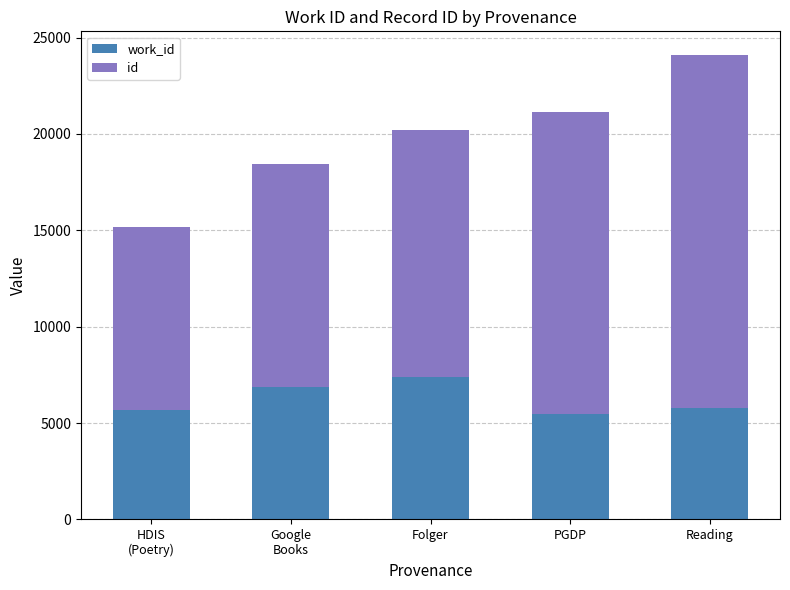

At which category is the sum across all series the highest?

Reading